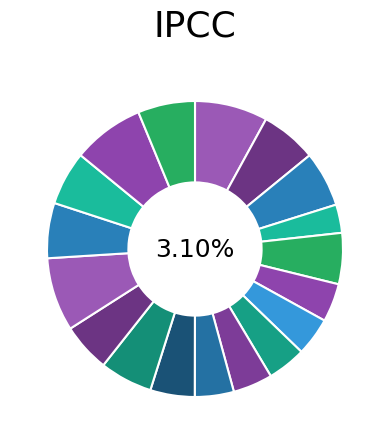

The 16-Tue slice represents 6% of the pie. True or false?

True